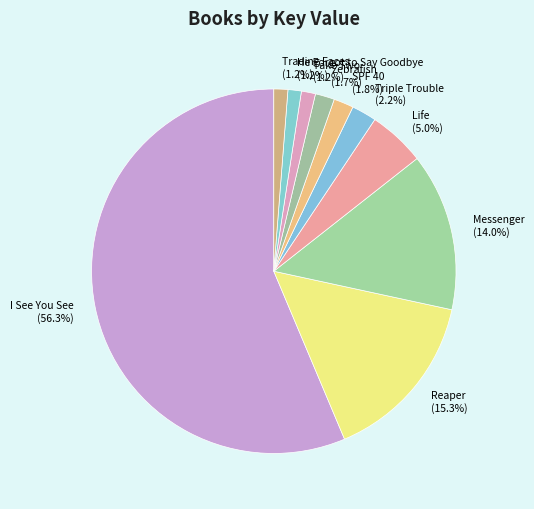

How much of the chart is everything except Messenger?

86.0%